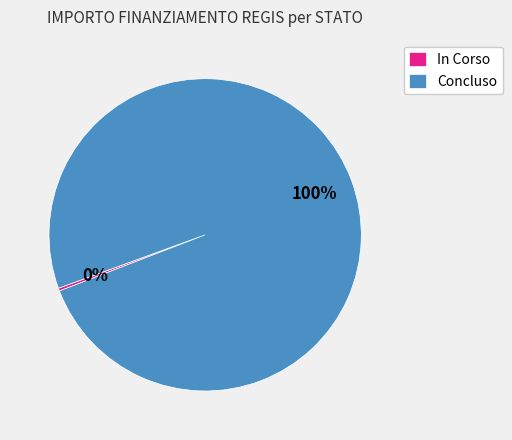

Which slice is the largest?

Concluso